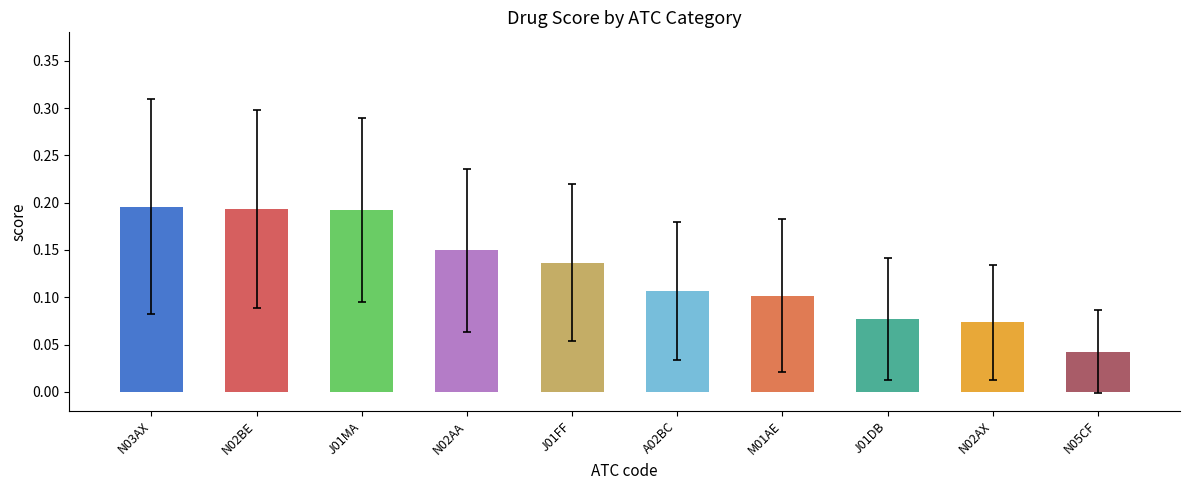

Does the chart contain stacked bars?

No